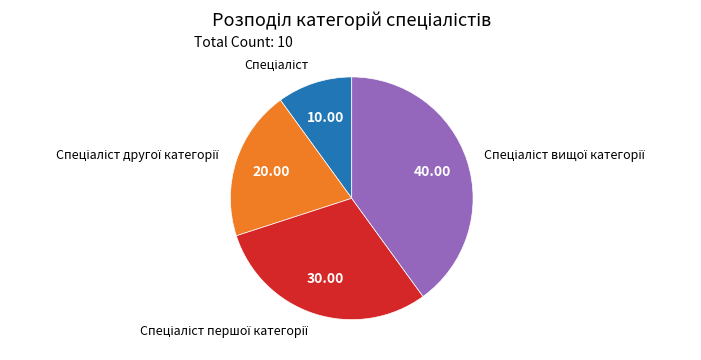

Is there a majority slice in this chart?

No